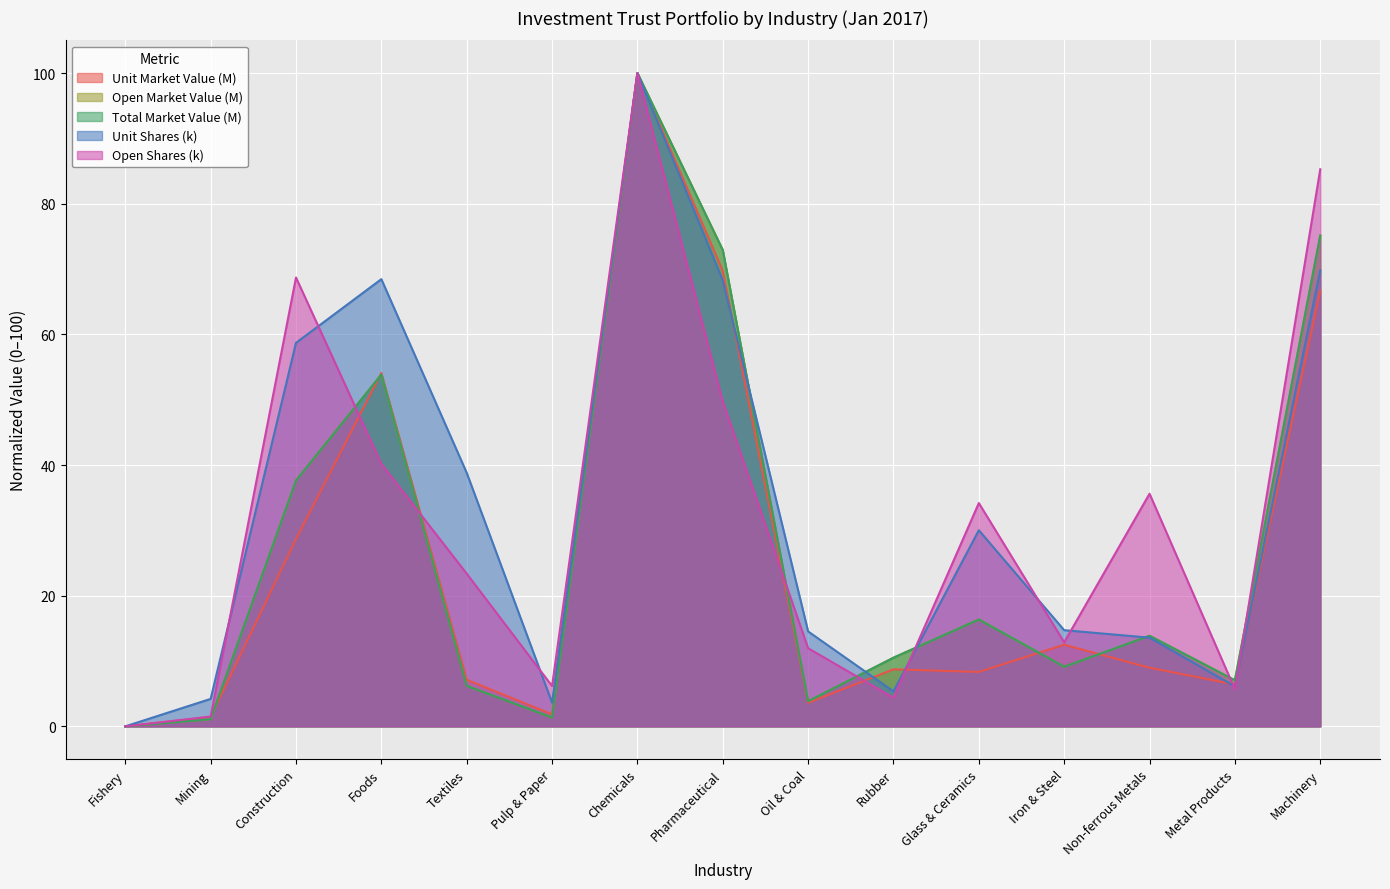

What is the sum of all Open Shares (k) values?

479.6